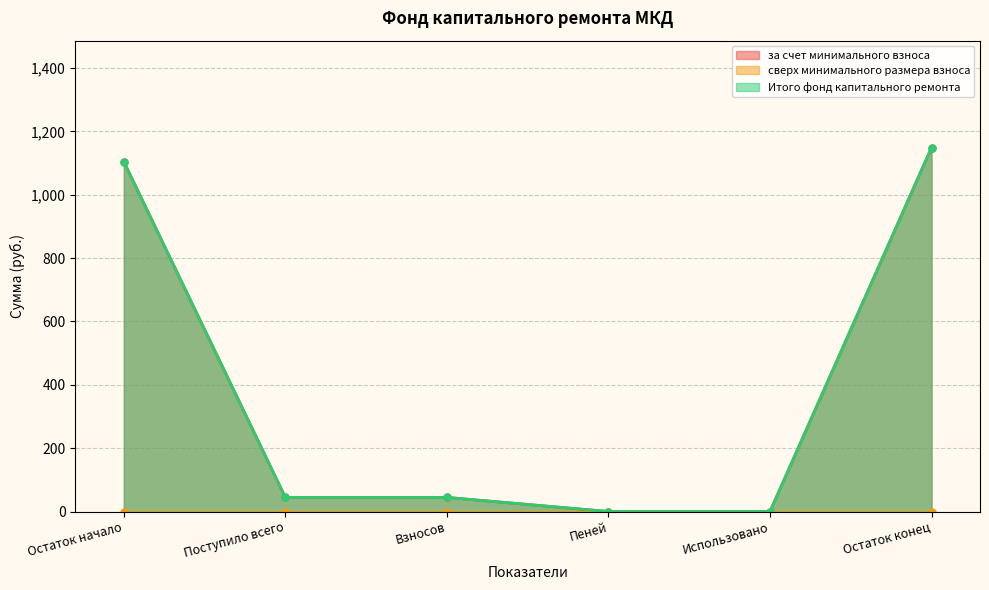

Count the number of categories in the chart.

6